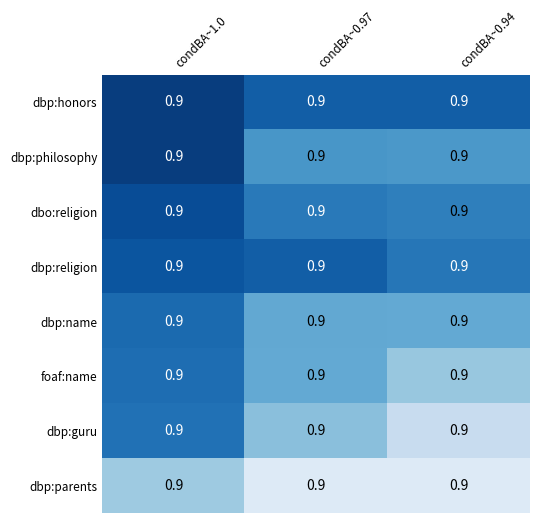

At how many categories does at least one series exceed 0?

3